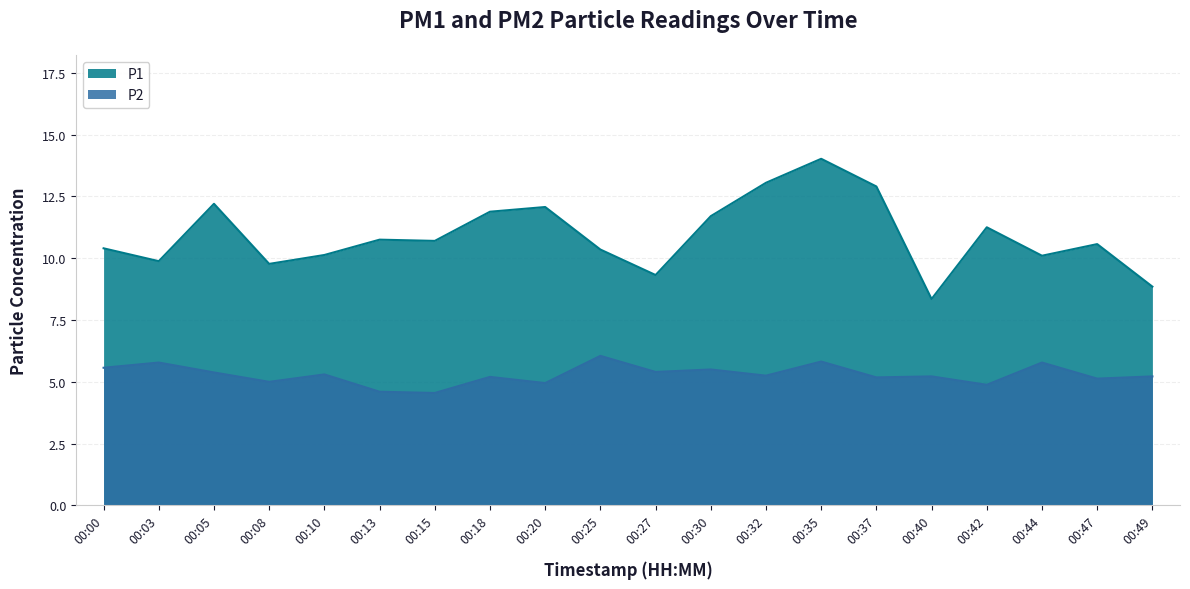

How many data points in P2 are above 5?

15